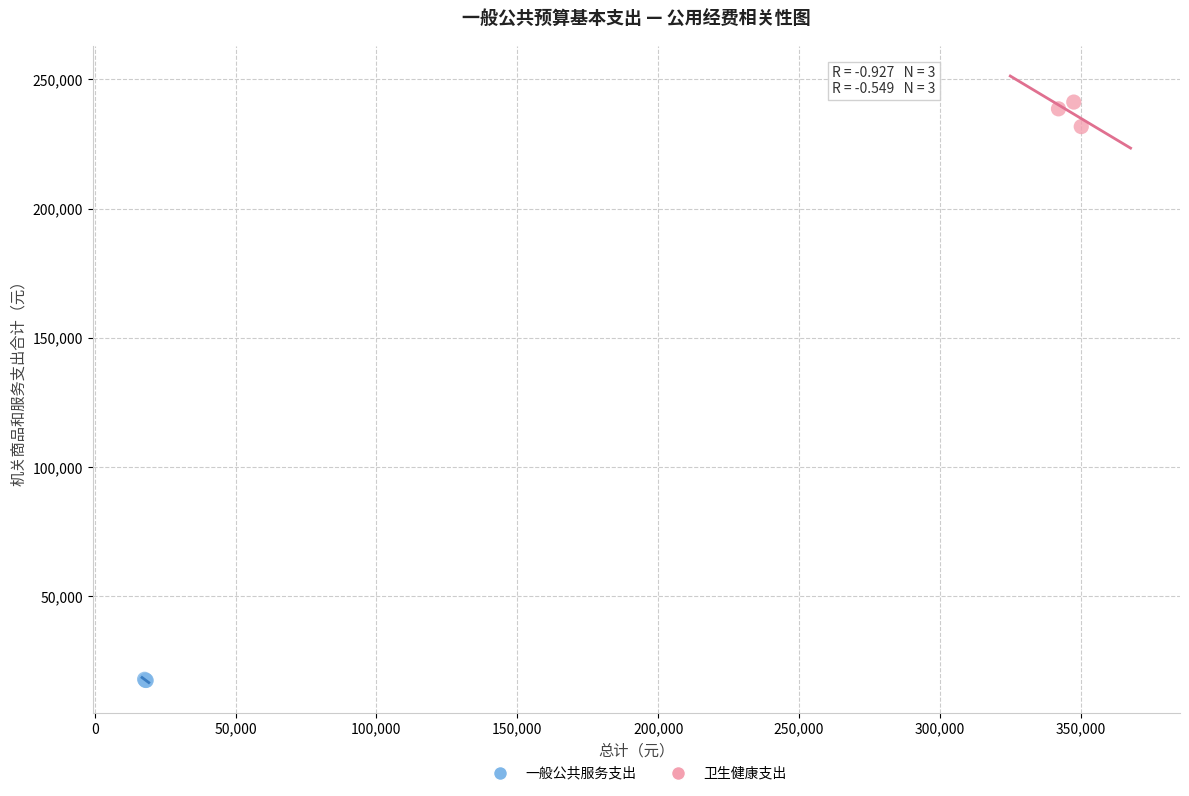

Which series contains the highest Y value?

卫生健康支出